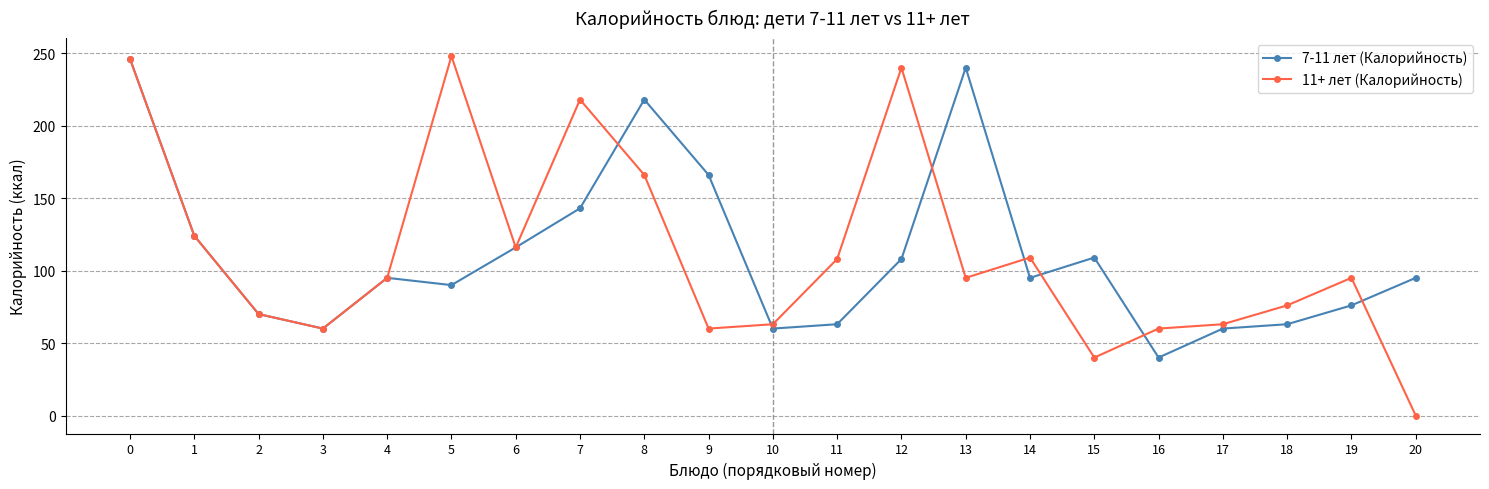

What is the value of the 7-11 лет (Калорийность) point at the 17th from the left?

40